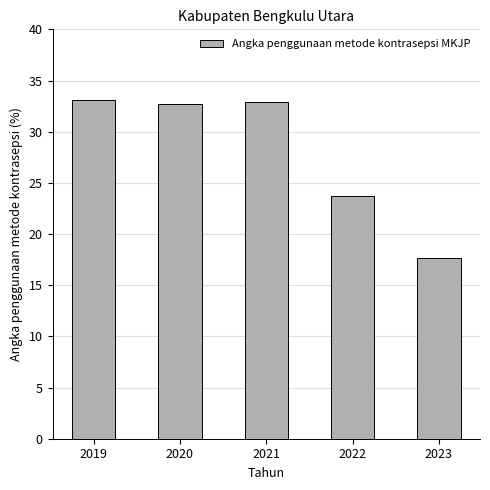

How many series are shown in this chart?

1